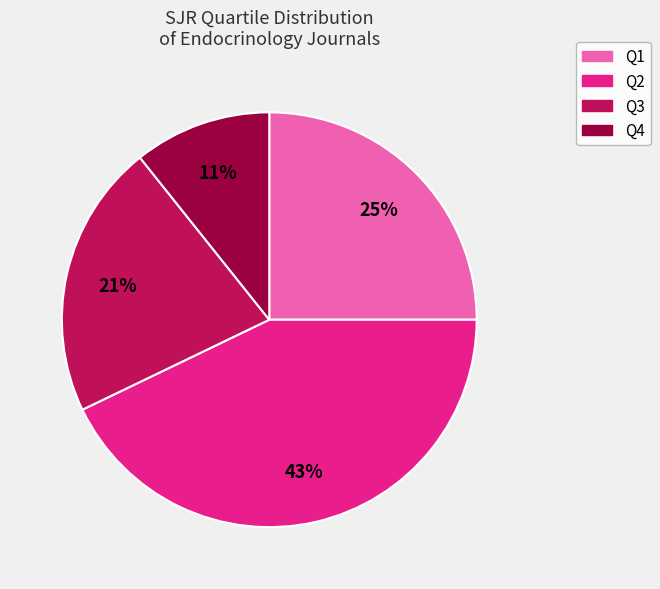

What is the smallest slice in the pie chart?

Q4